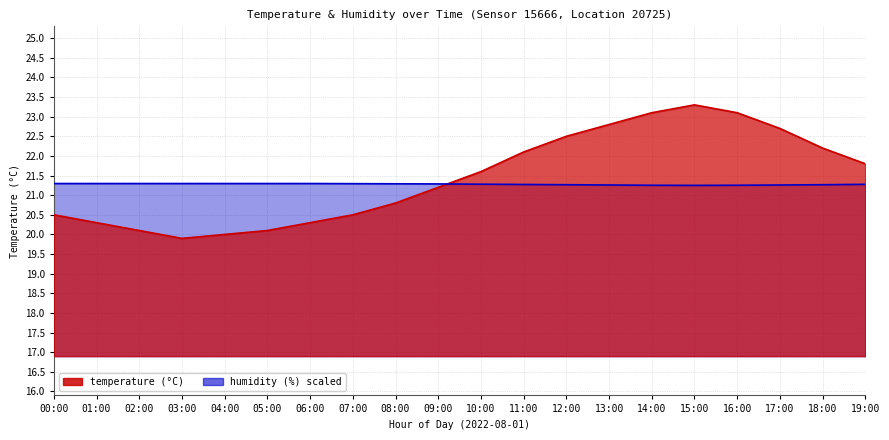

At which category is the sum across all series the highest?

15:00